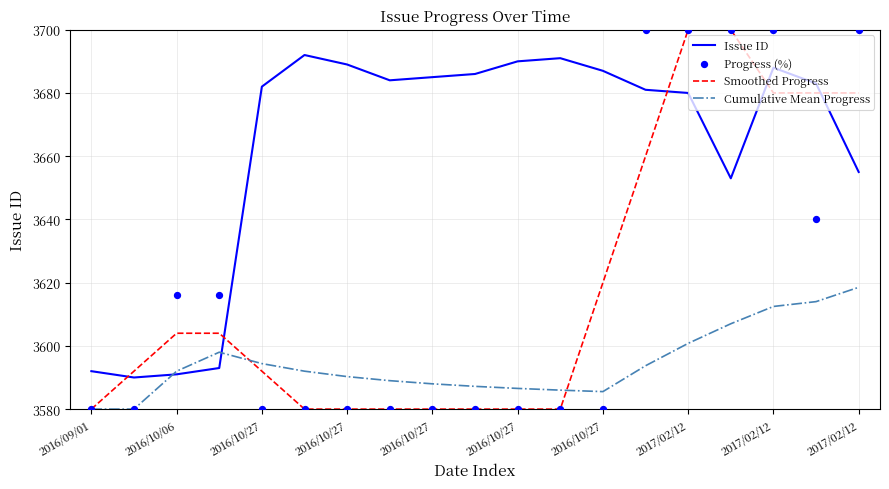

What is the total value across all series at 17?

14617.0